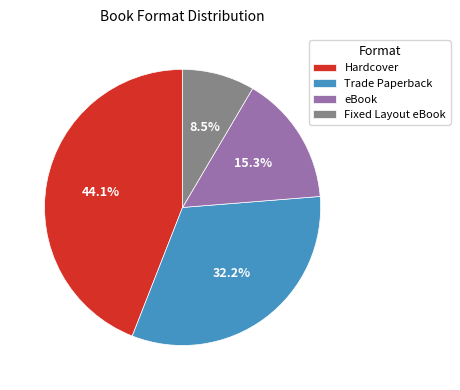

What is the ratio of the value at Trade Paperback to the value at Fixed Layout eBook?

3.8